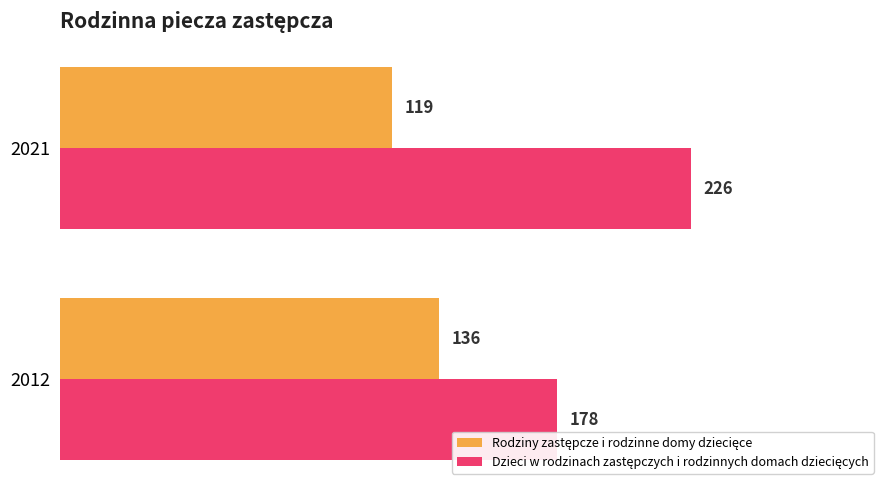

What is the difference between the highest and lowest values at 2021?

107